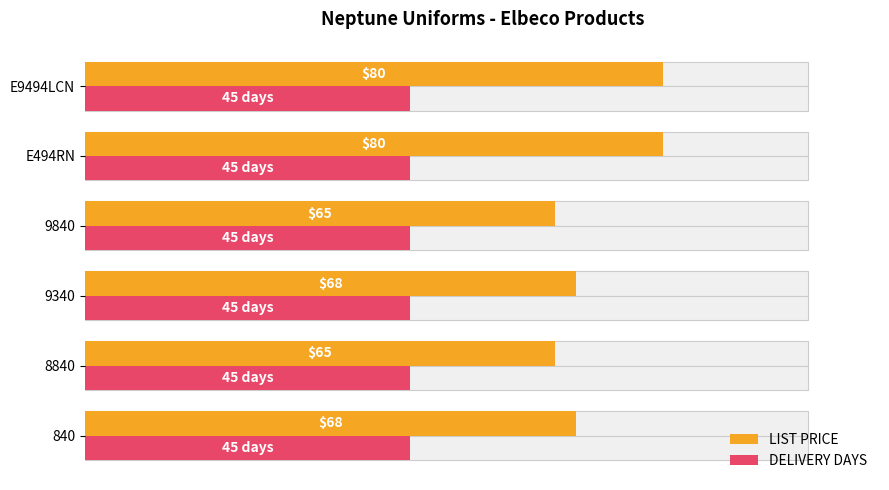

Count the number of data series in this chart.

2